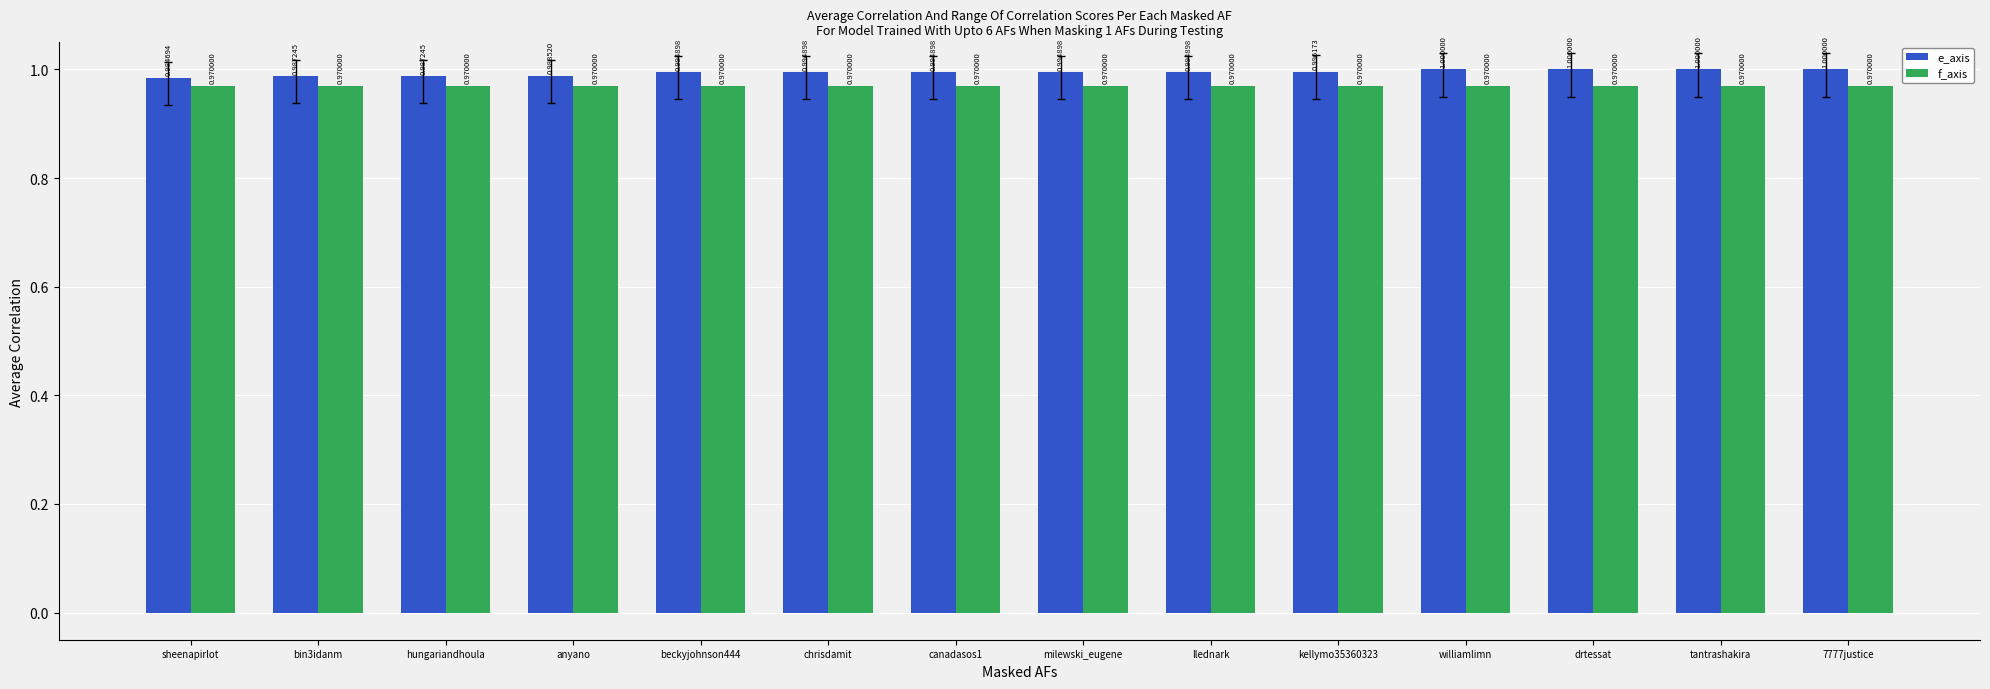

What is the maximum value for e_axis?

1.0